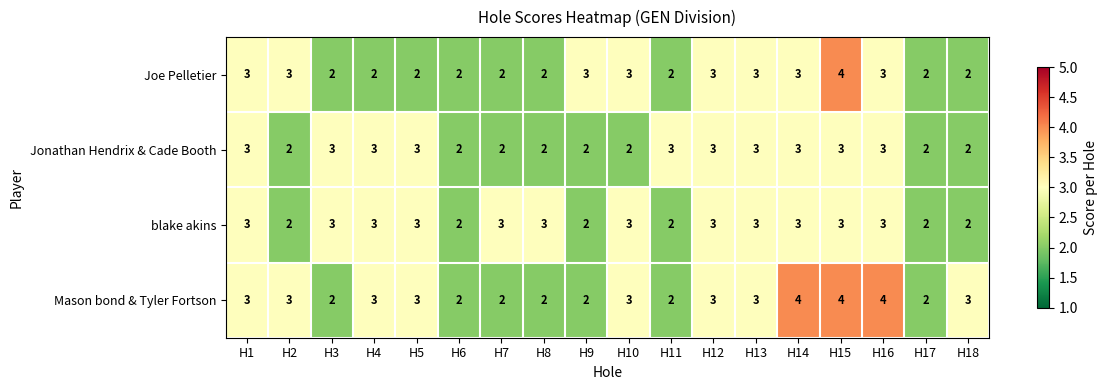

Which series has the largest total across all categories?

Mason bond & Tyler Fortson